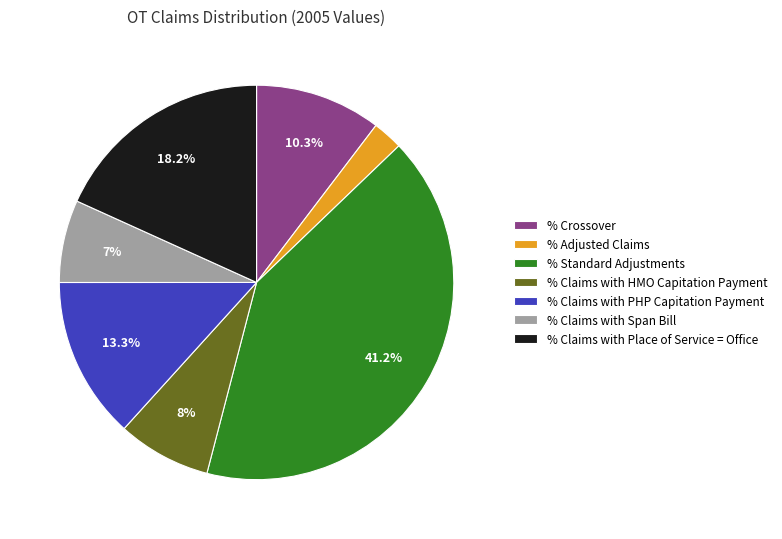

Is the sum of % Claims with PHP Capitation Payment and % Crossover greater than half?

No